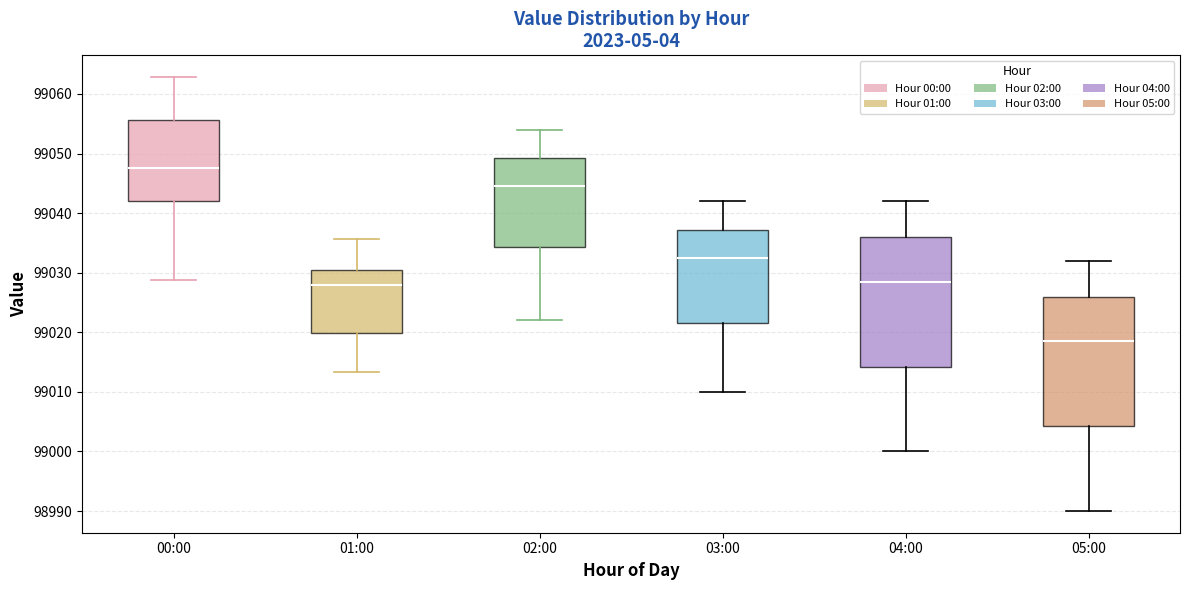

Which box's median line is the highest?

00:00